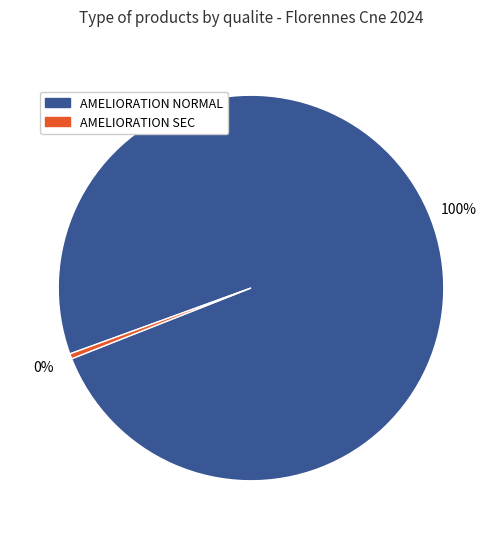

To the nearest percent, what is the average slice percentage?

50%